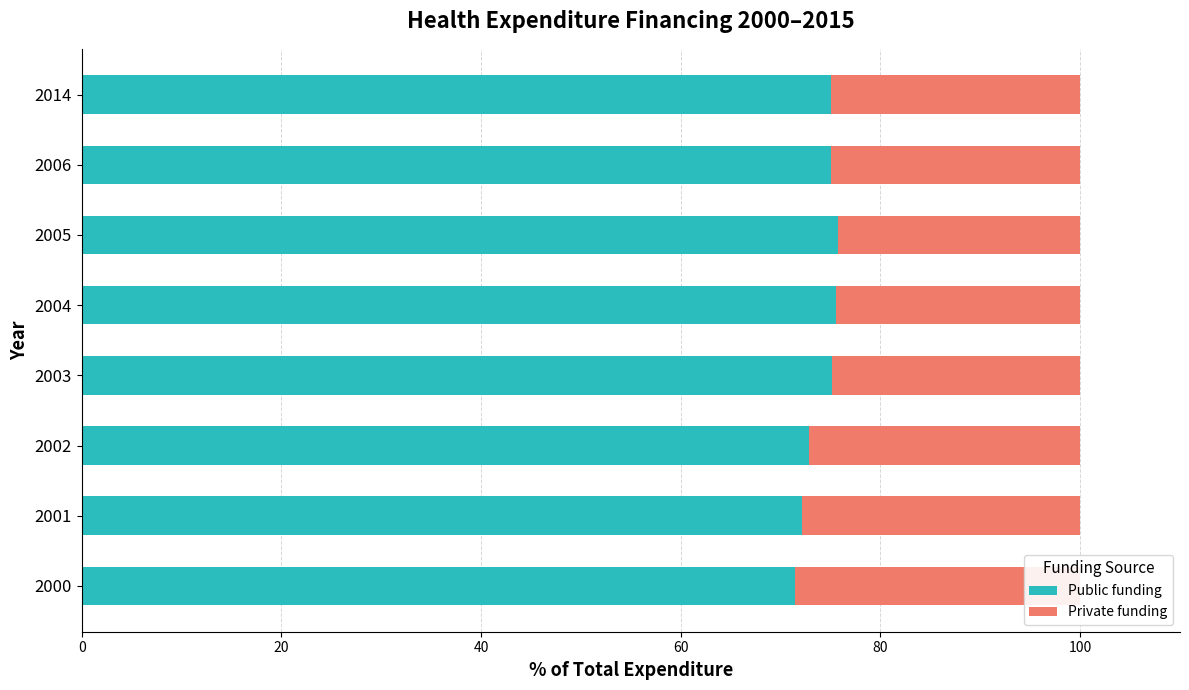

Reading left to right, transcribe all the data shown in this chart.

Public funding: 71.4	72.1	72.8	75.2	75.6	75.7	75.0	75.1
Private funding: 28.6	27.9	27.2	24.8	24.4	24.3	25.0	24.9